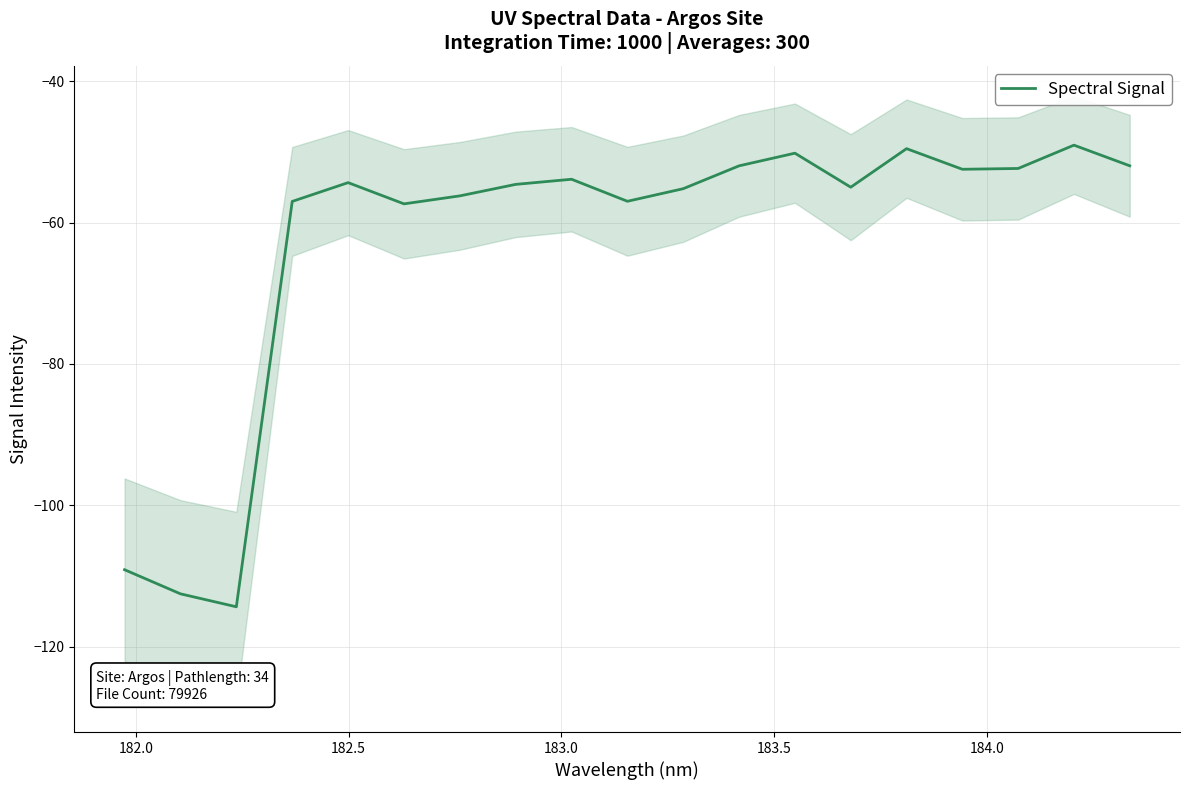

What is the average value?

-62.9